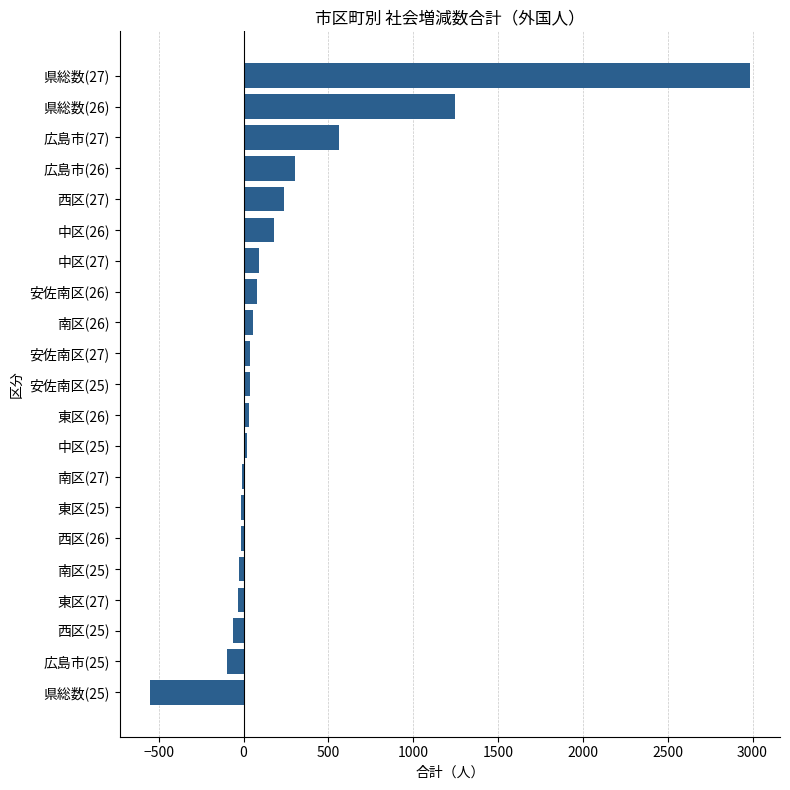

At which category does the chart reach its peak across all series?

県総数(27)